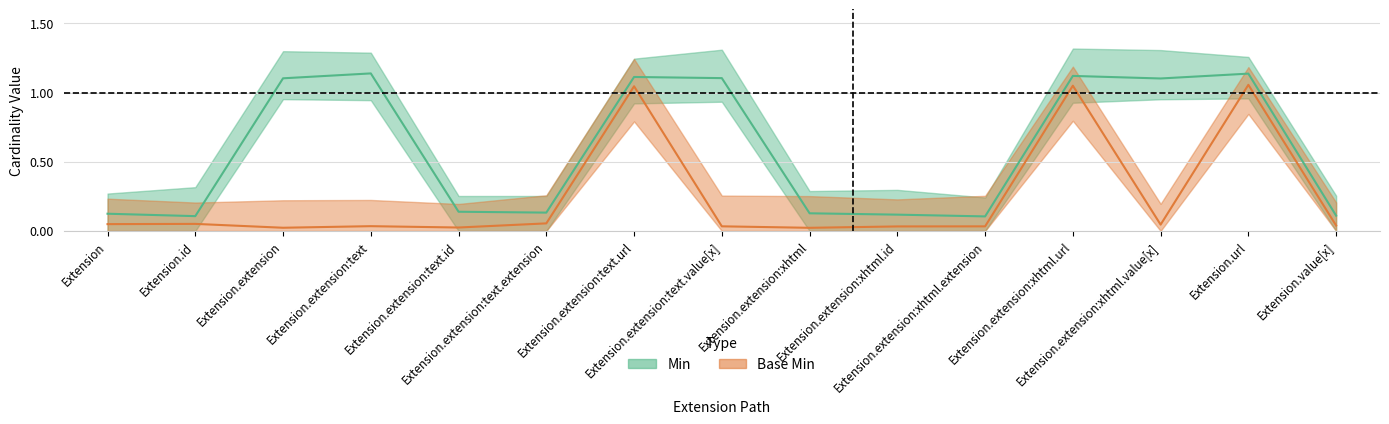

What is the label of the 1st point from the left?

Extension